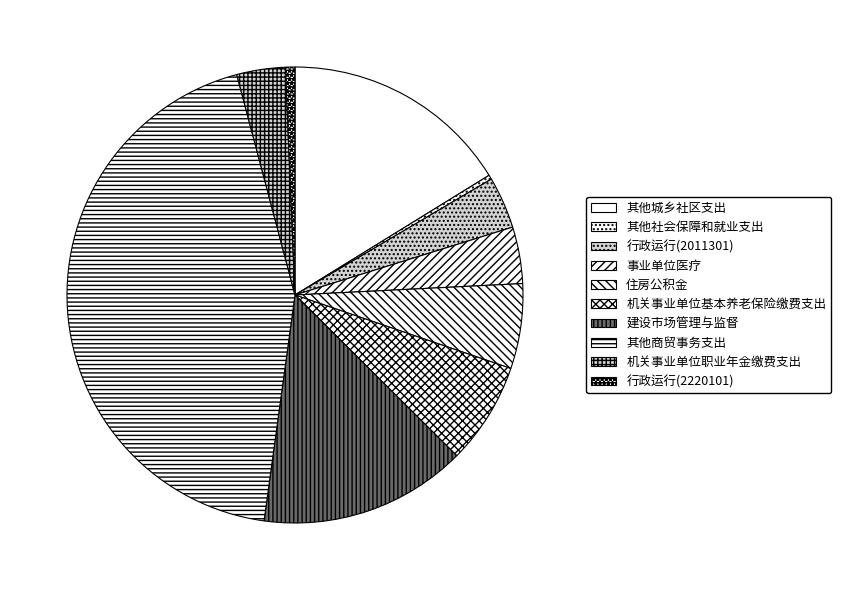

What is the smallest slice in the pie chart?

其他社会保障和就业支出